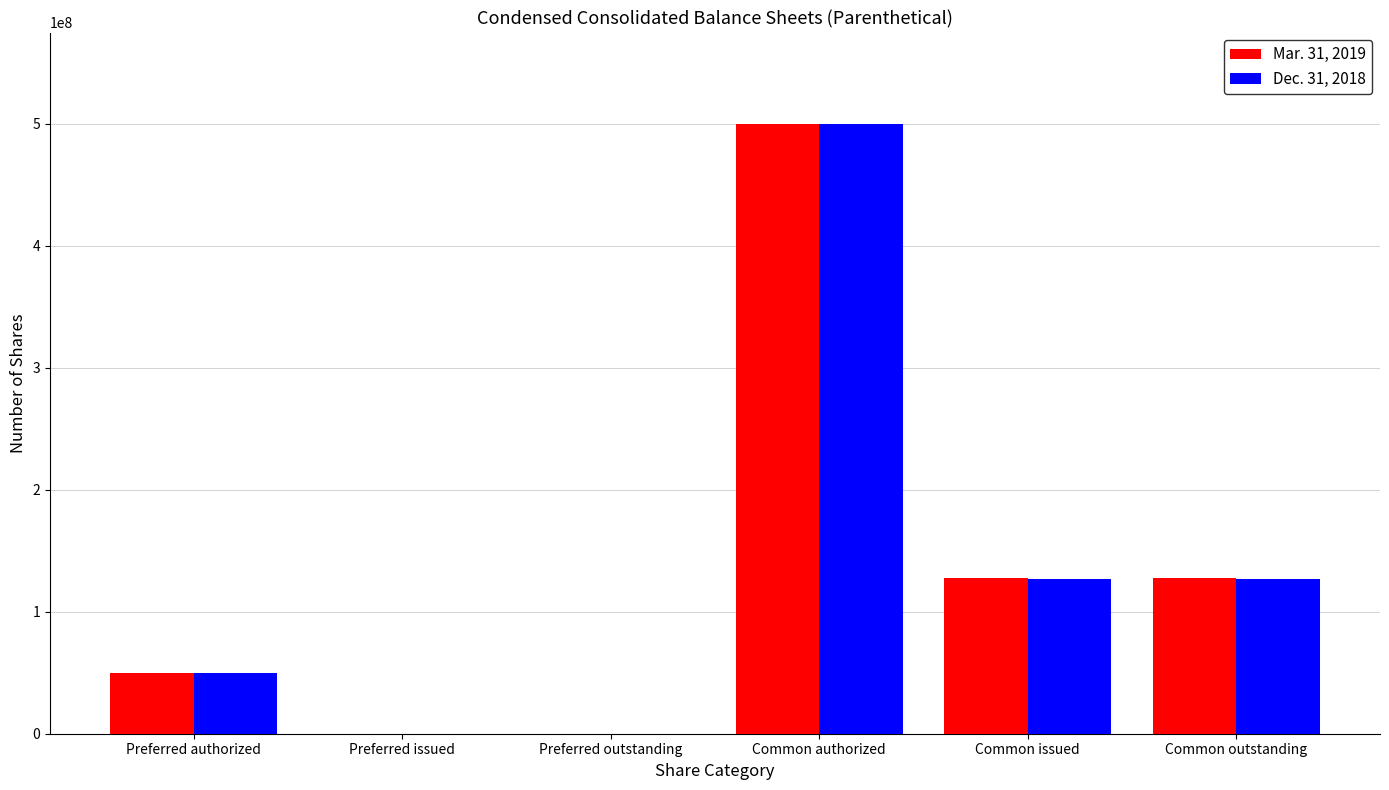

Reading right to left, extract all data points from this chart.

Mar. 31, 2019: 127392050	127392050	500000000	0	0	50000000
Dec. 31, 2018: 127103750	127103750	500000000	0	0	50000000